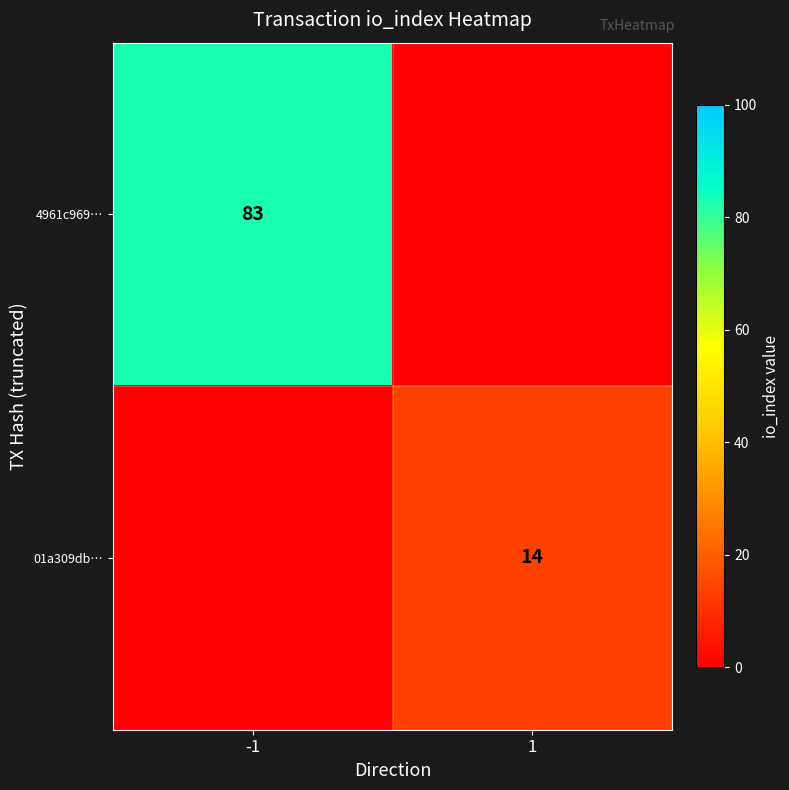

At which category does the chart reach its minimum across all series?

1